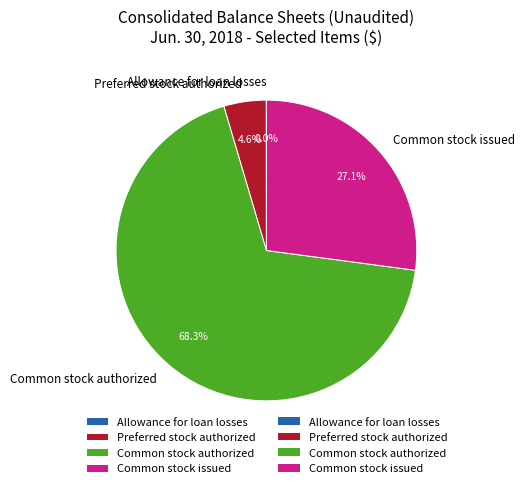

What percentage is NOT represented by Common stock issued?

72.9%